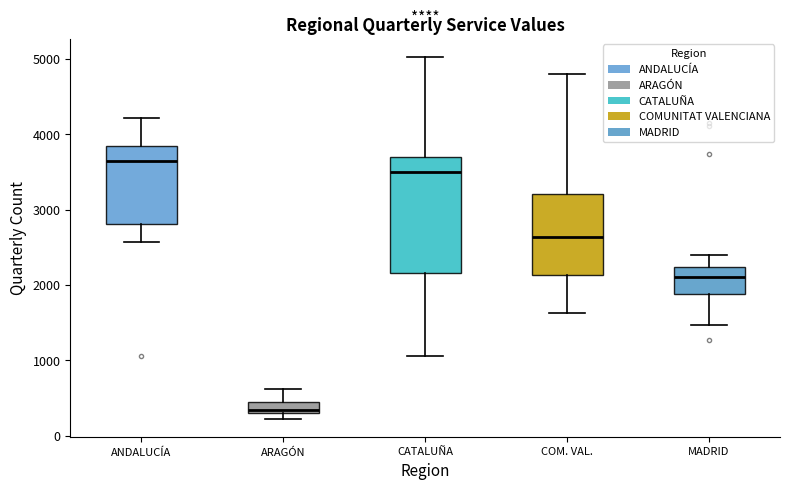

Reading left to right, read every box against the y-axis: the position of its median line, the range the box covers, and the ends of its whiskers. The values are not printed on the chart, so give them approximately, as read against the axis.

ANDALUCÍA: median 3600, box 2800 to 3800, whiskers 2600 to 4200
ARAGÓN: median 300 (just above the box's lower edge), box 300 to 400, whiskers 200 to 600
CATALUÑA: median 3500, box 2200 to 3700, whiskers 1100 to 5000
COM. VAL.: median 2600, box 2100 to 3200, whiskers 1600 to 4800
MADRID: median 2100, box 1900 to 2200, whiskers 1500 to 2400